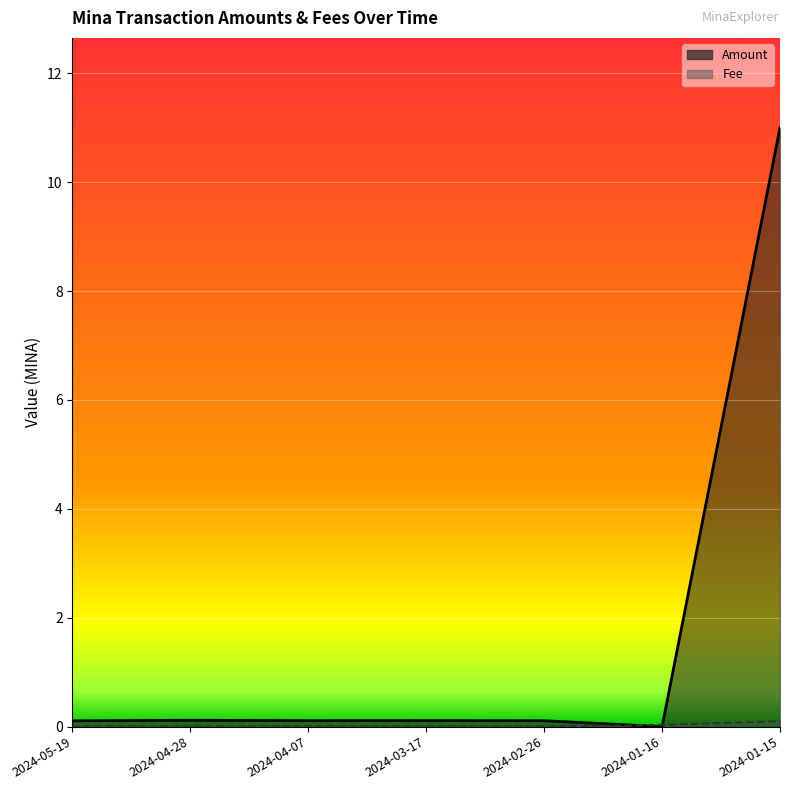

Reading left to right, what are all the values shown in this chart?

Amount: 0.1	0.1	0.1	0.1	0.1	0.0	11.0
Fee: 0.0	0.0	0.0	0.0	0.0	0.0	0.1